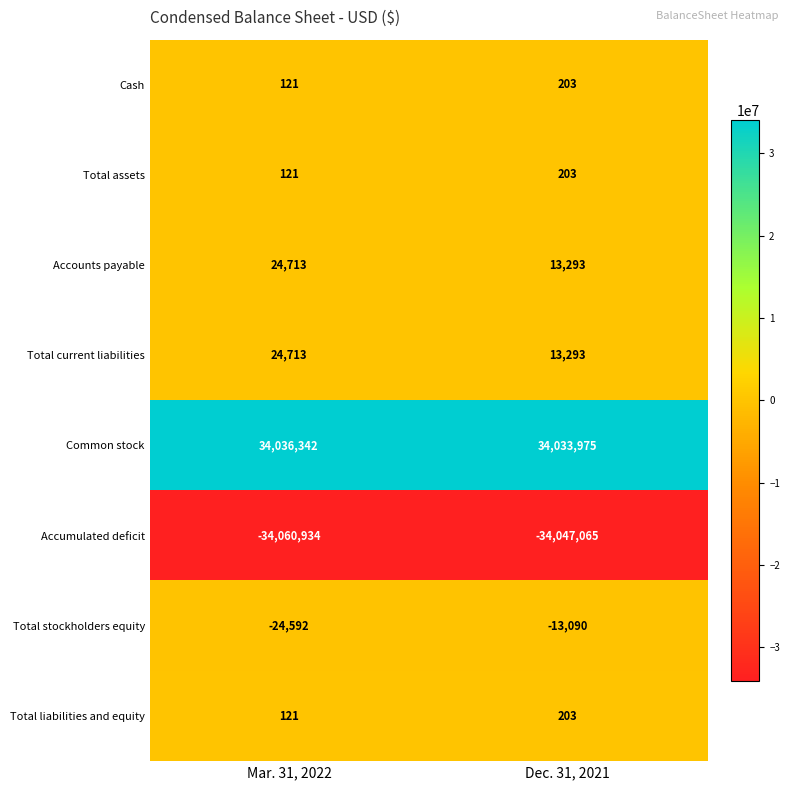

The value of Accounts payable at Mar. 31, 2022 is 24713. True or false?

True